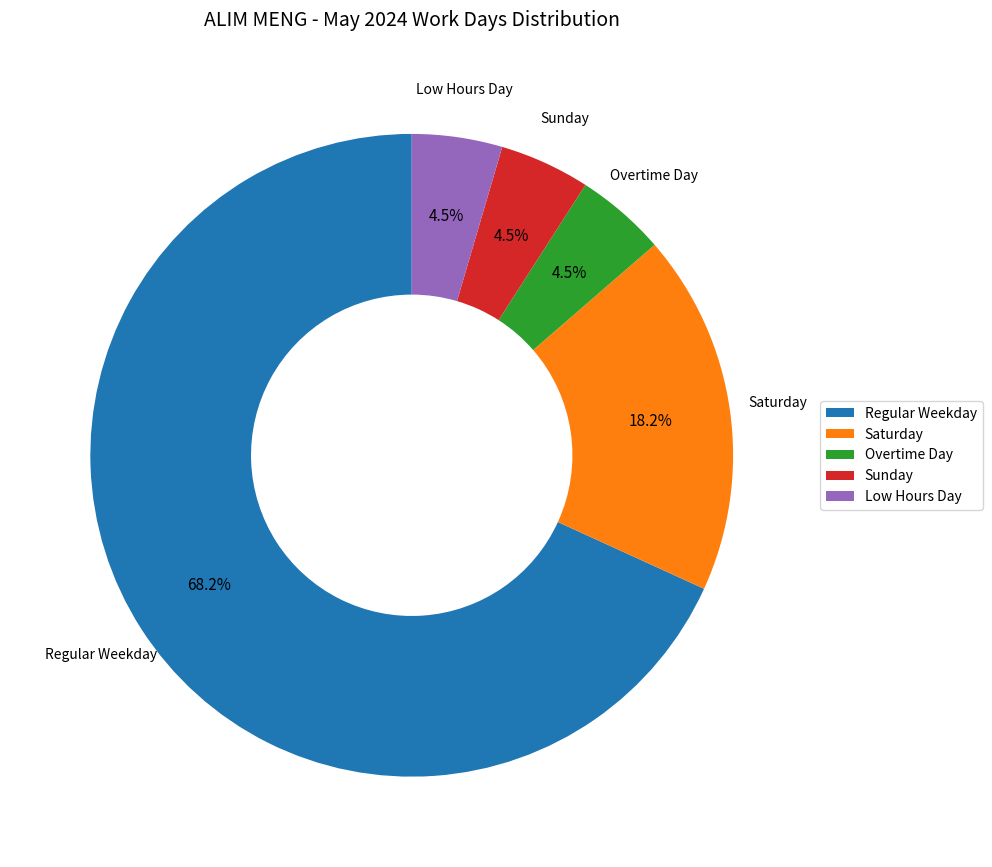

Which slice is the largest?

Regular Weekday